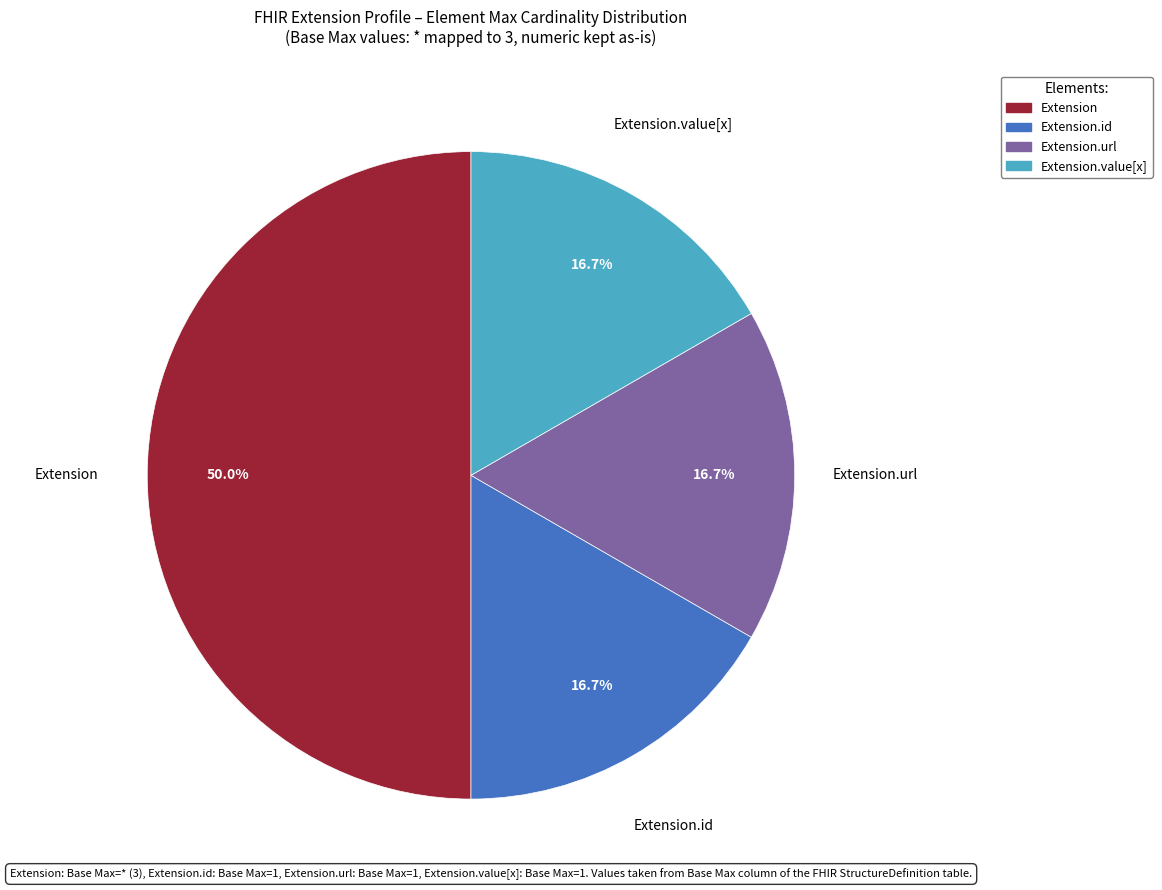

Count the number of slices in the pie.

4